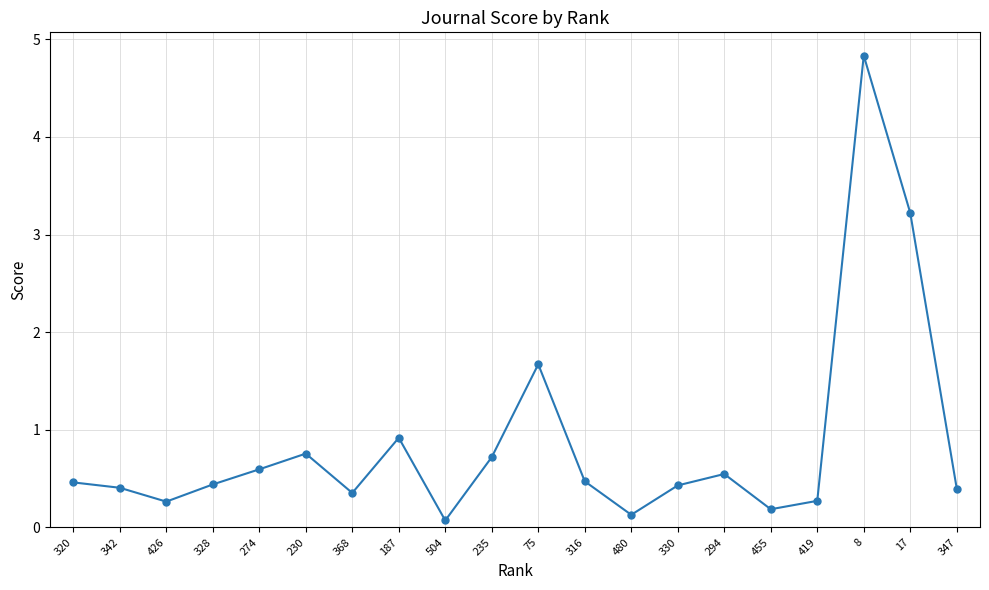

Which category has the highest value across all series?

8